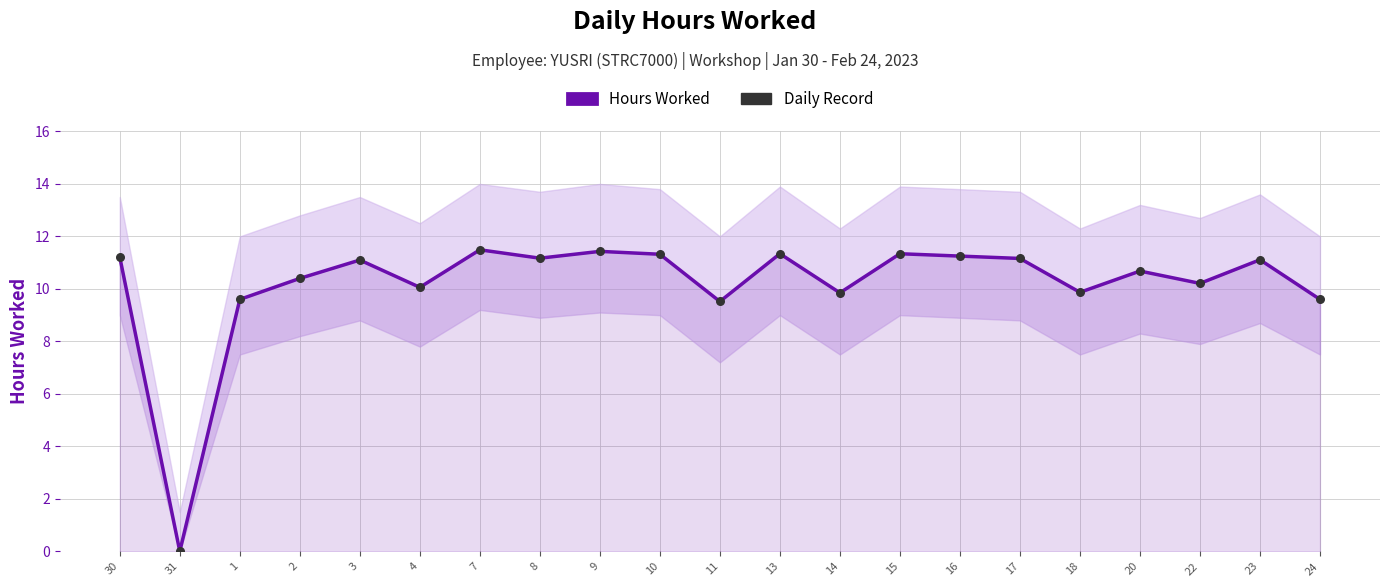

At which category is the sum across all series the highest?

7